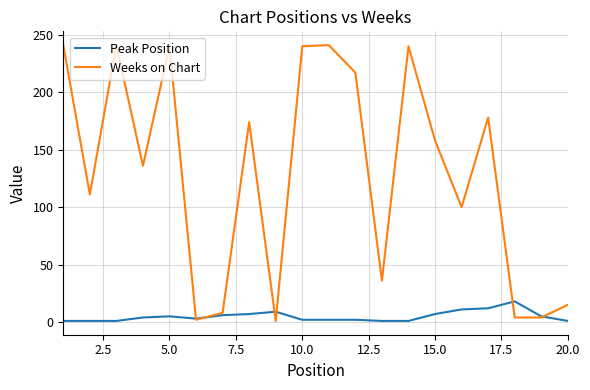

Rank the series by their average value, from highest to lowest.

Weeks on Chart, Peak Position